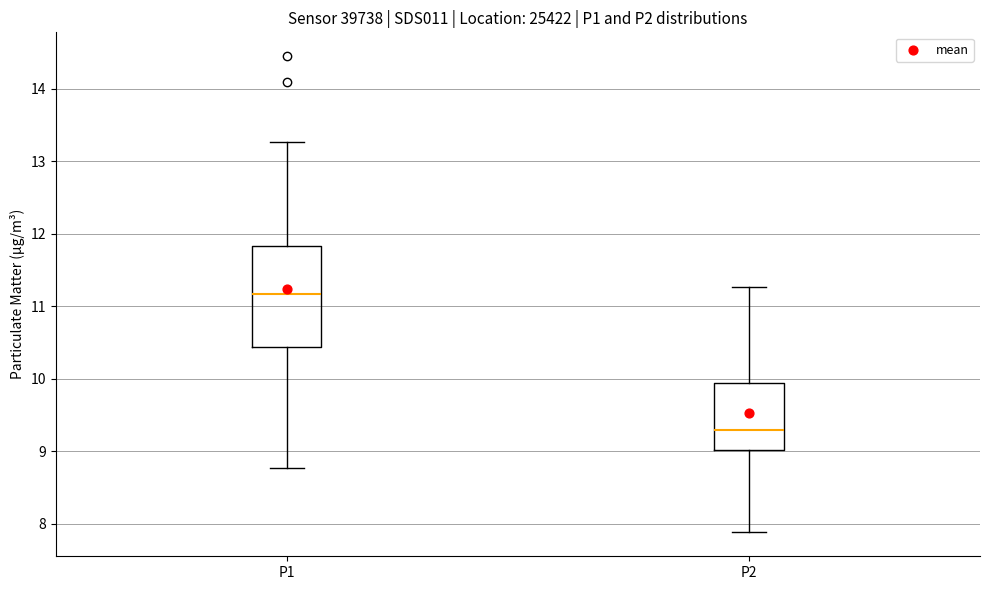

Reading left to right, read every box against the y-axis: the position of its median line, the range the box covers, and the ends of its whiskers. The values are not printed on the chart, so give them approximately, as read against the axis.

P1: median 11.2, box 10.4 to 11.8, whiskers 8.8 to 13.3
P2: median 9.3, box 9.0 to 9.9, whiskers 7.9 to 11.3